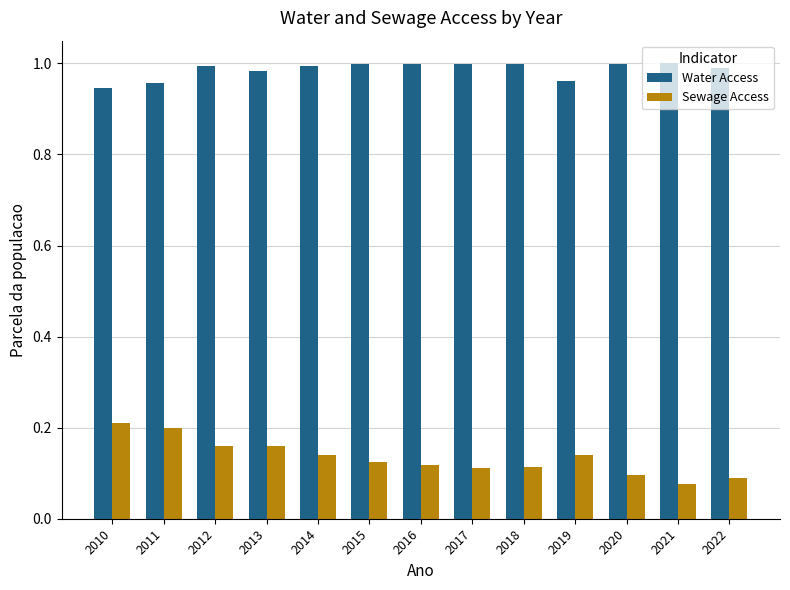

Rank the series by their maximum value, from highest to lowest.

Water Access, Sewage Access